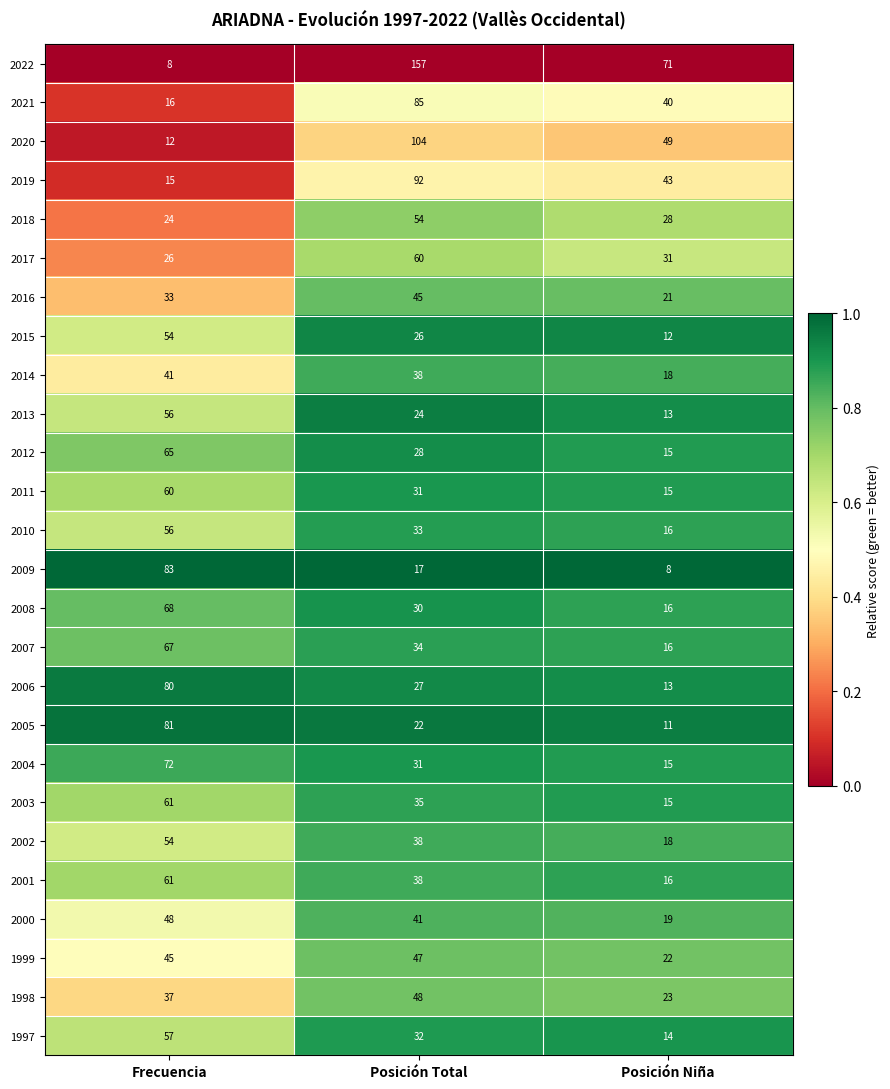

What is the lowest value of the 2006 series?

13